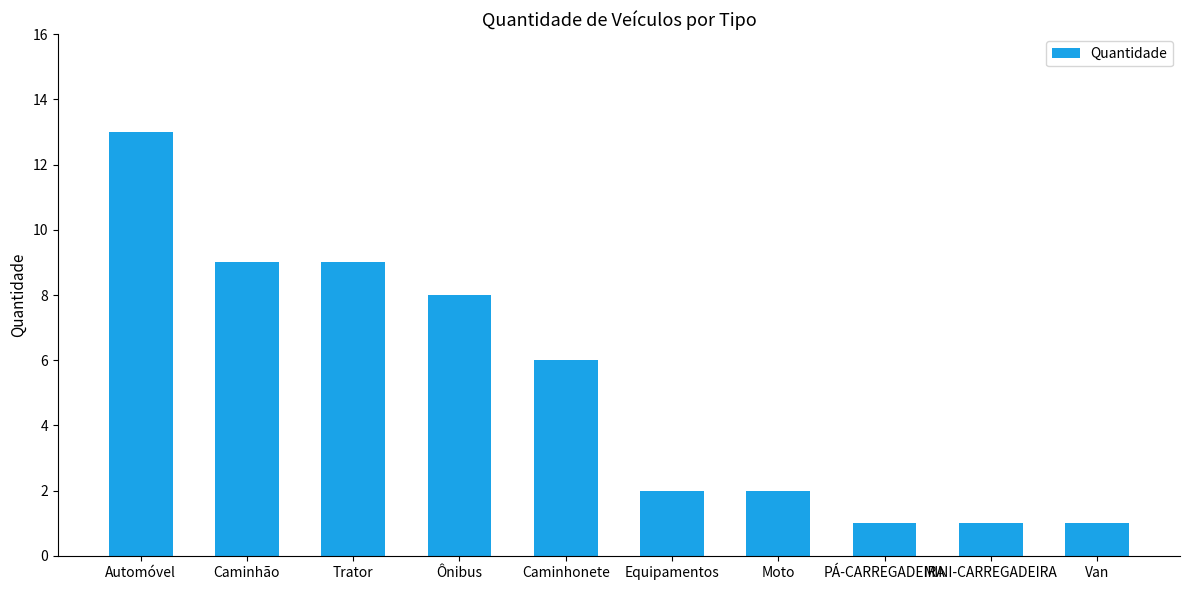

Count the number of data series in this chart.

1